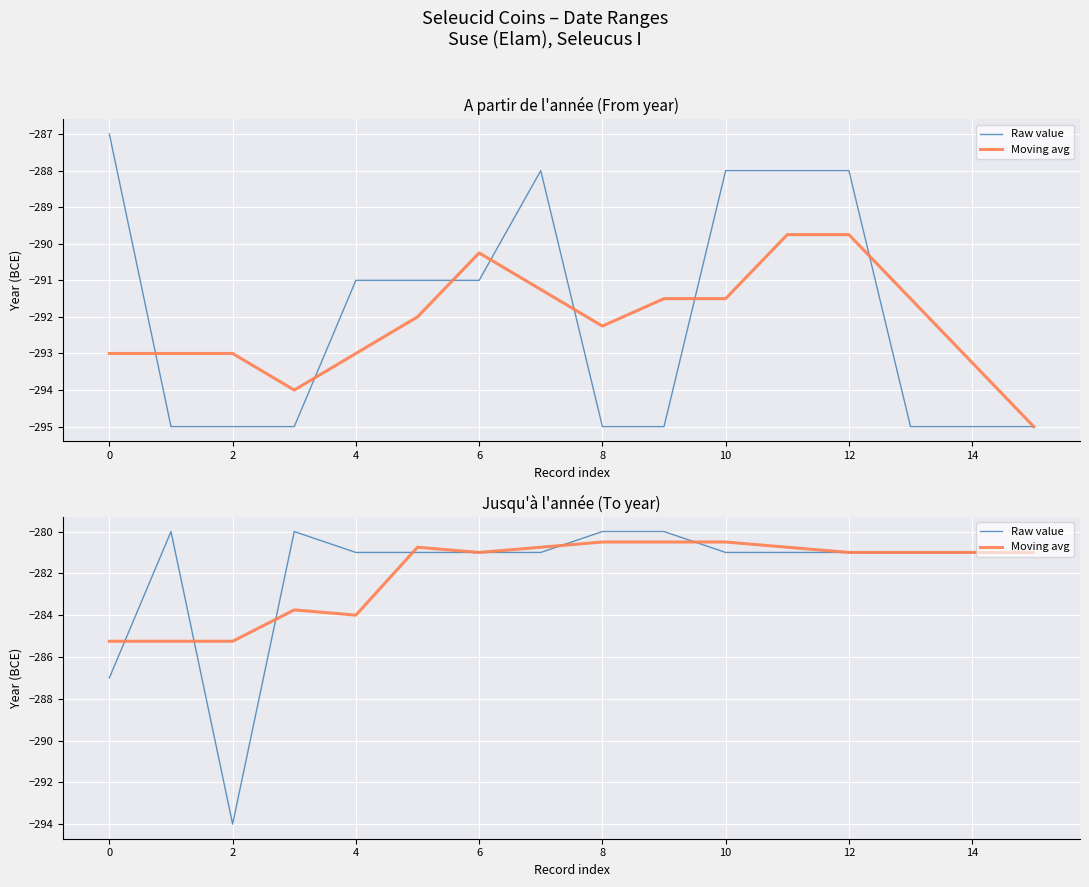

Which series has the largest total across all categories?

Raw value